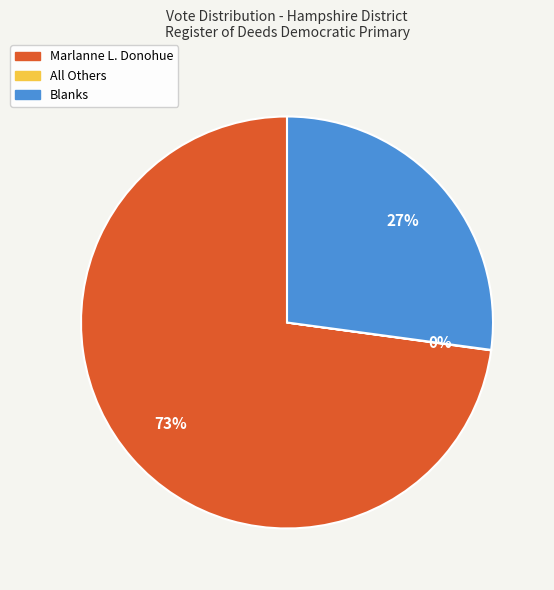

Approximately how many times larger is the value at Marlanne L. Donohue compared to Blanks?

2.7